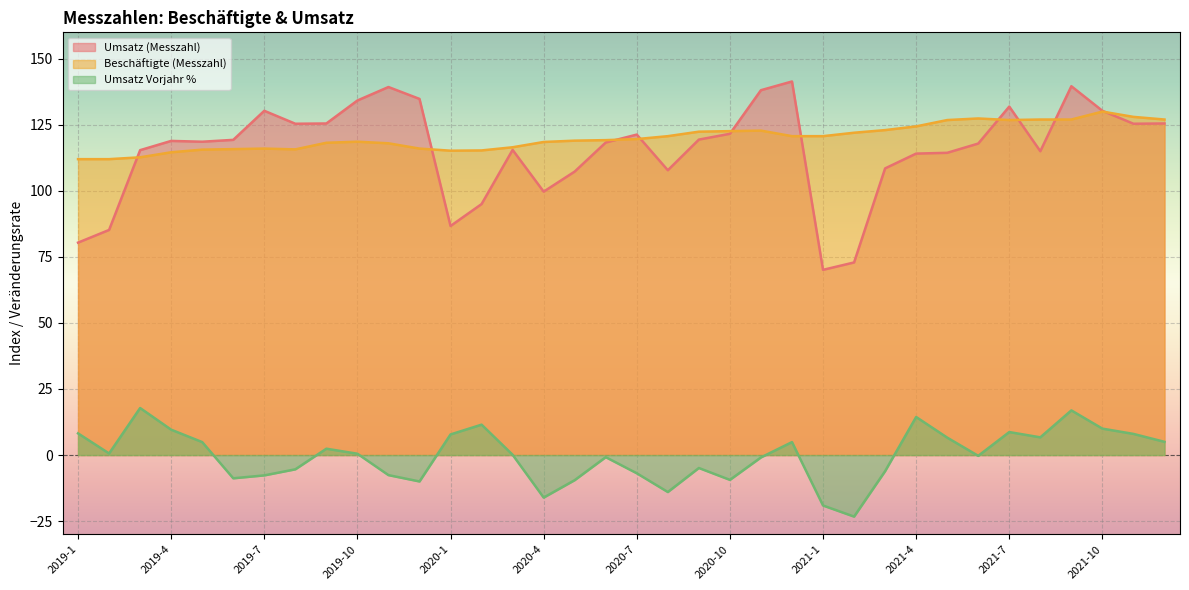

At which label does Umsatz Vorjahr % first exceed 0?

2019-1